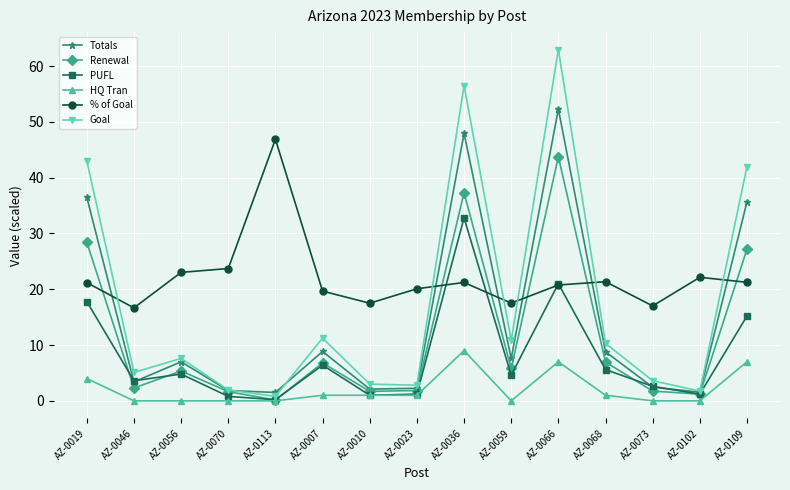

True or false: Renewal has a value of 1.9 at AZ-0023.

True